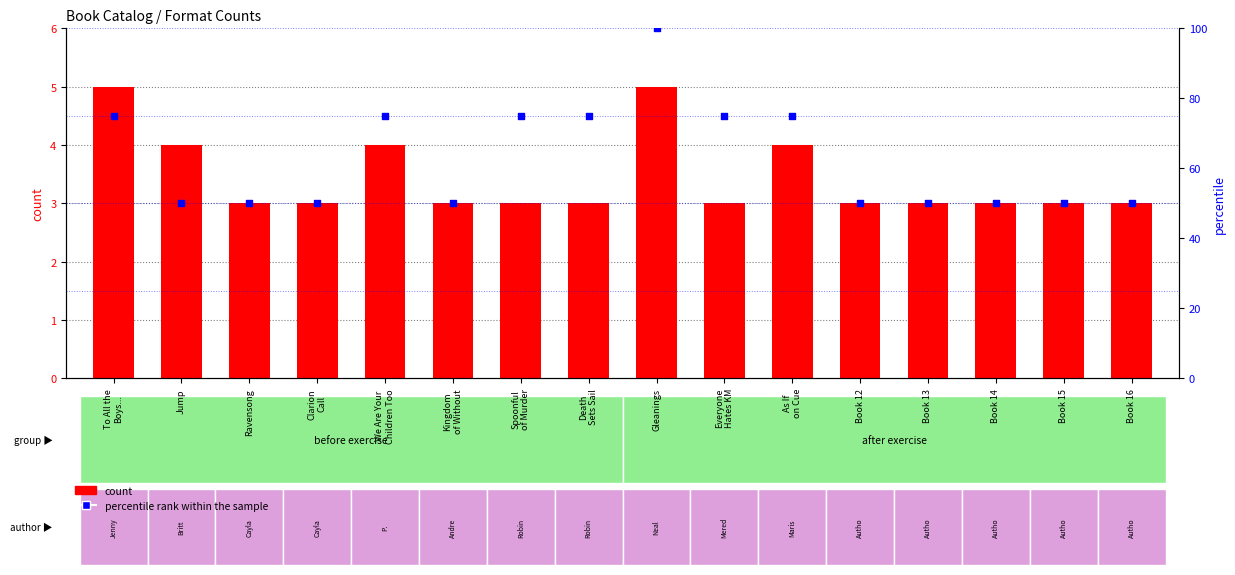

What is the total value across all series at Death
Sets Sail?

78